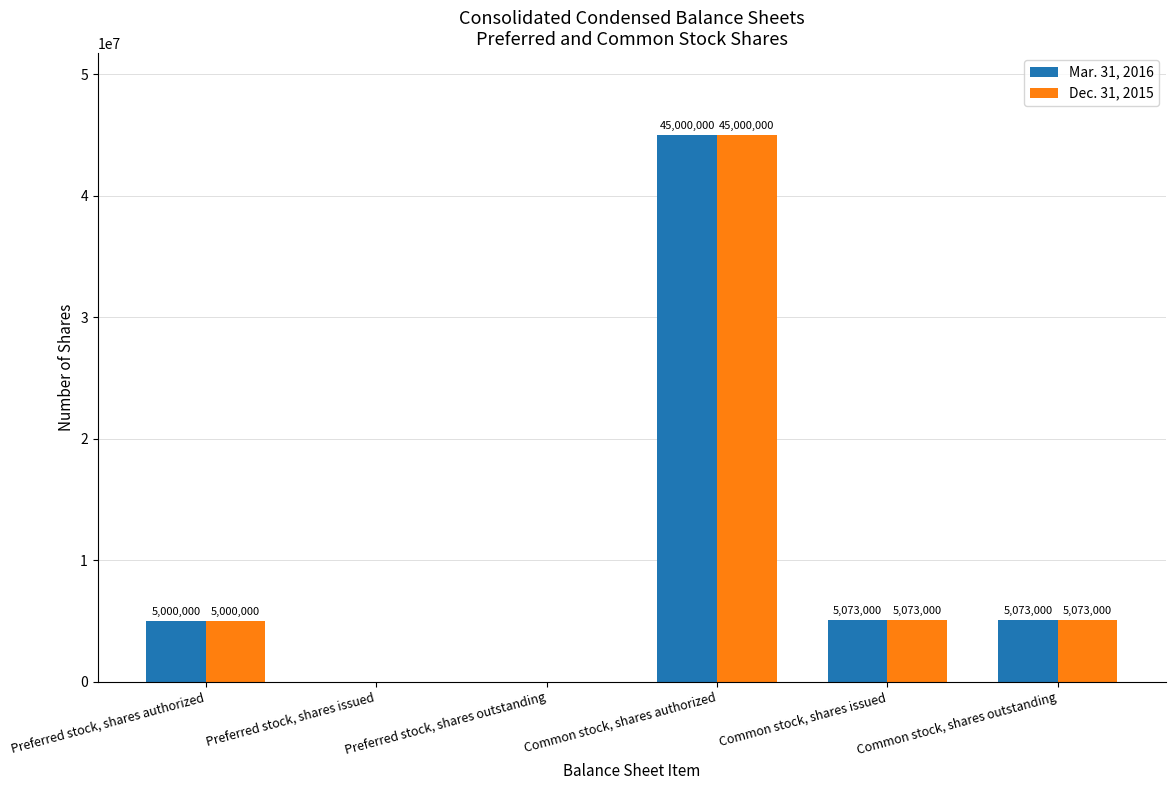

Reading left to right, what are all the values shown in this chart?

Mar. 31, 2016: Preferred stock, shares authorized=5000000	Preferred stock, shares issued=0	Preferred stock, shares outstanding=0	Common stock, shares authorized=45000000	Common stock, shares issued=5073000	Common stock, shares outstanding=5073000
Dec. 31, 2015: Preferred stock, shares authorized=5000000	Preferred stock, shares issued=0	Preferred stock, shares outstanding=0	Common stock, shares authorized=45000000	Common stock, shares issued=5073000	Common stock, shares outstanding=5073000